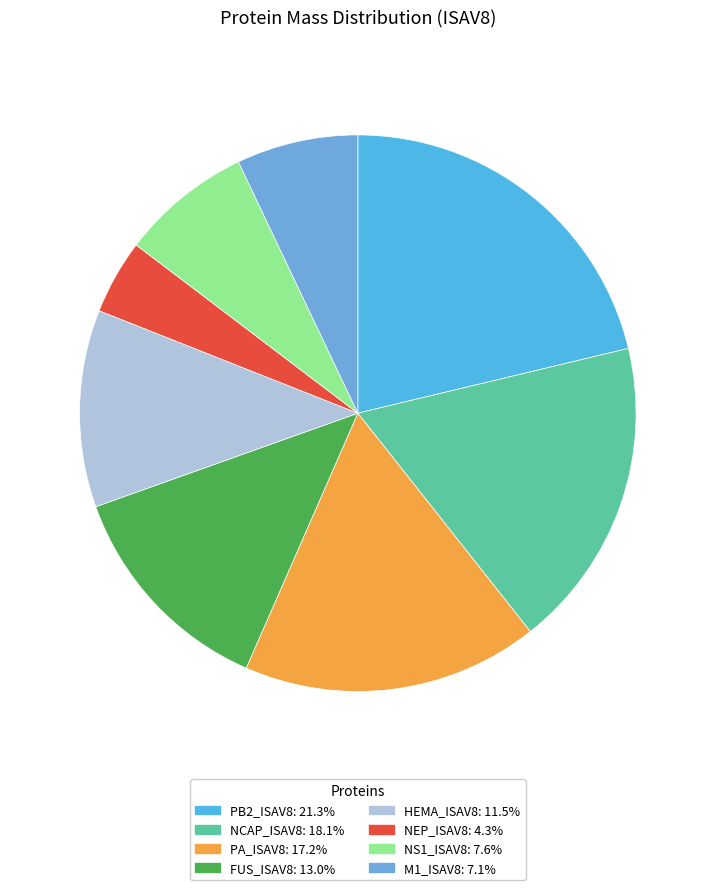

To the nearest percent, what percentage of the pie is NS1_ISAV8?

8%